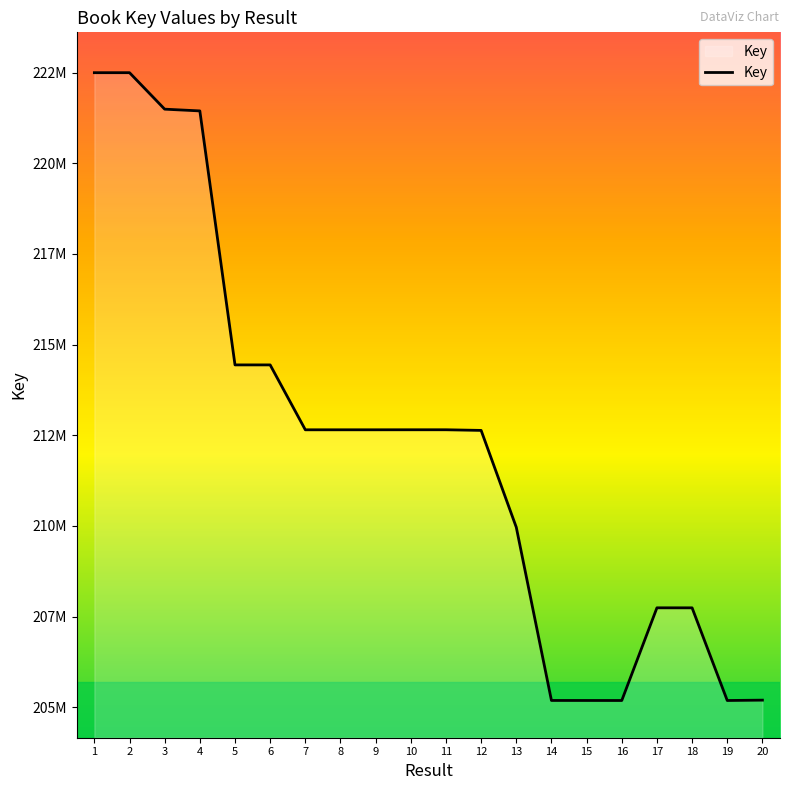

How many points are lower than both their immediate neighbors (excluding endpoints)?

4